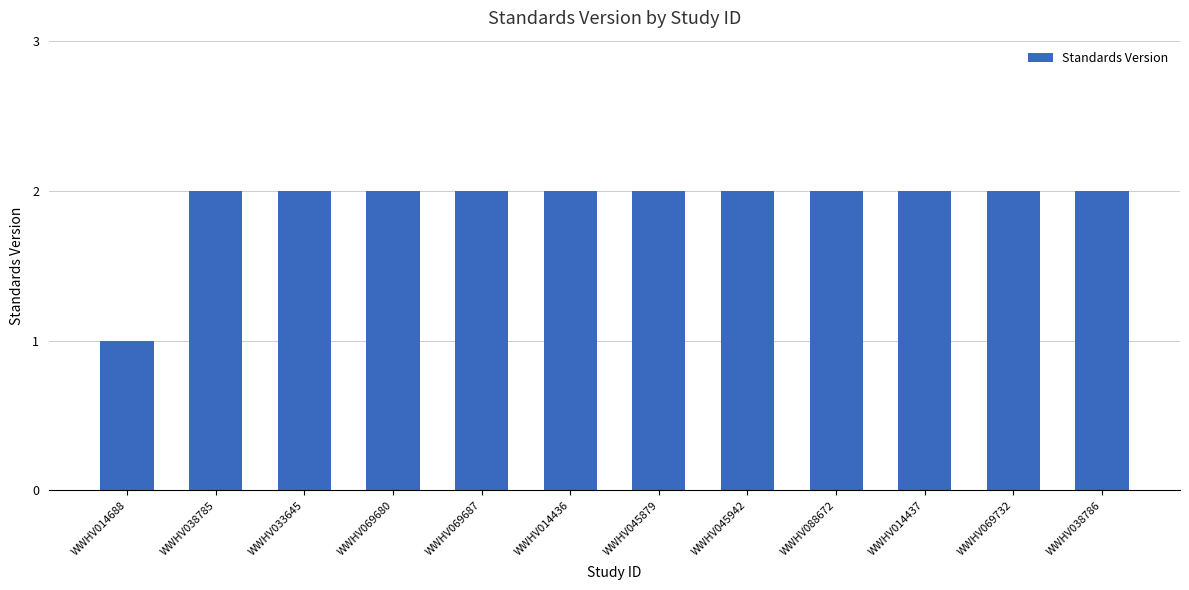

True or false: the data shows 1 at WWHV045942.

False